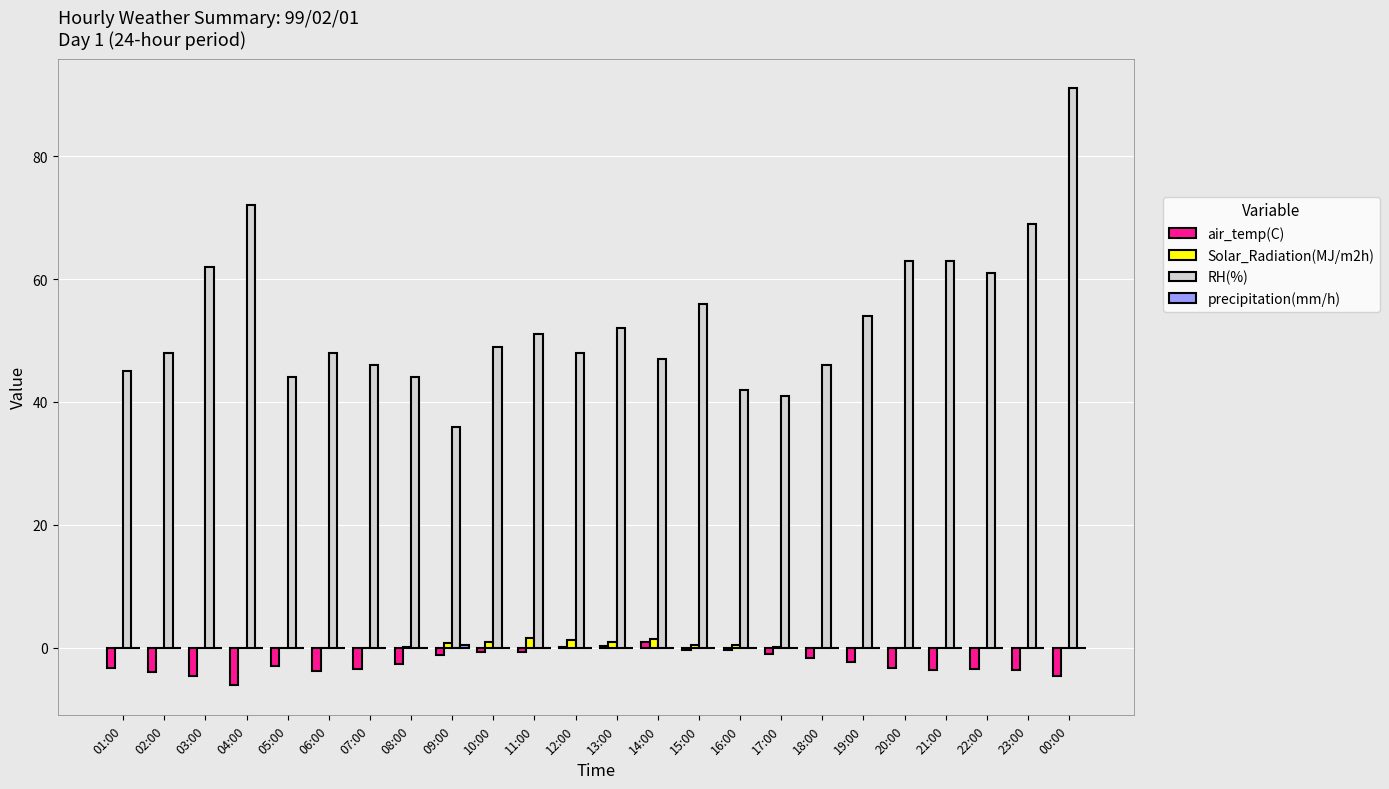

Between 17:00 and 18:00, which series saw the biggest shift?

RH(%)